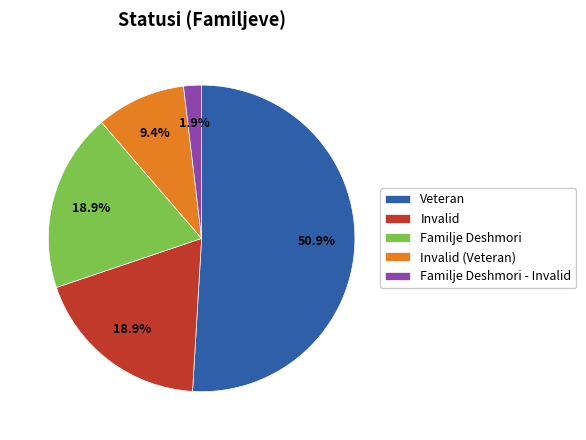

Which has a higher value, Veteran or Familje Deshmori - Invalid?

Veteran